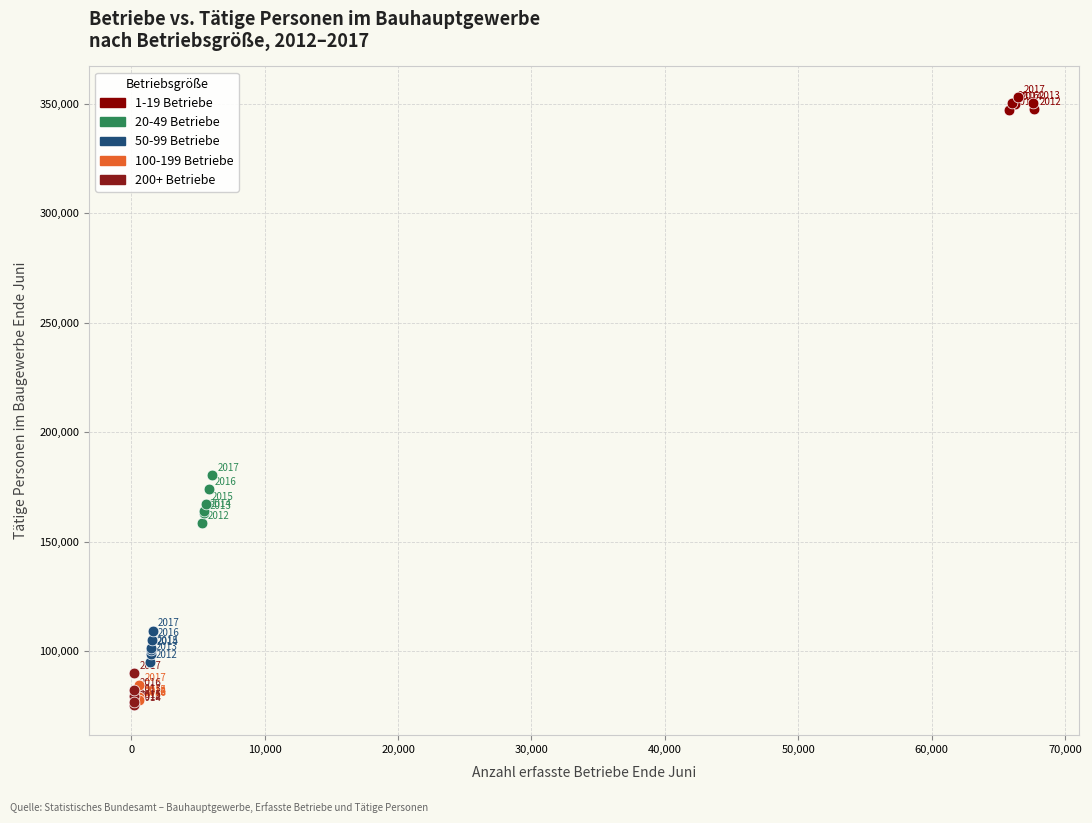

Which series contains the highest Y value?

1-19 Betriebe